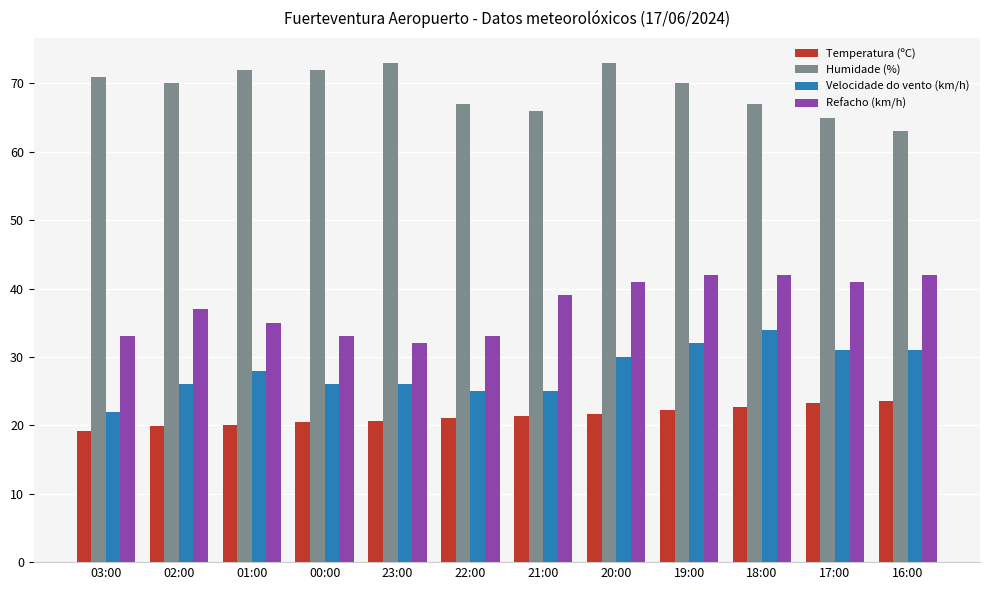

What is the difference between the maximum and second lowest values in the Refacho (km/h) series?

9.0